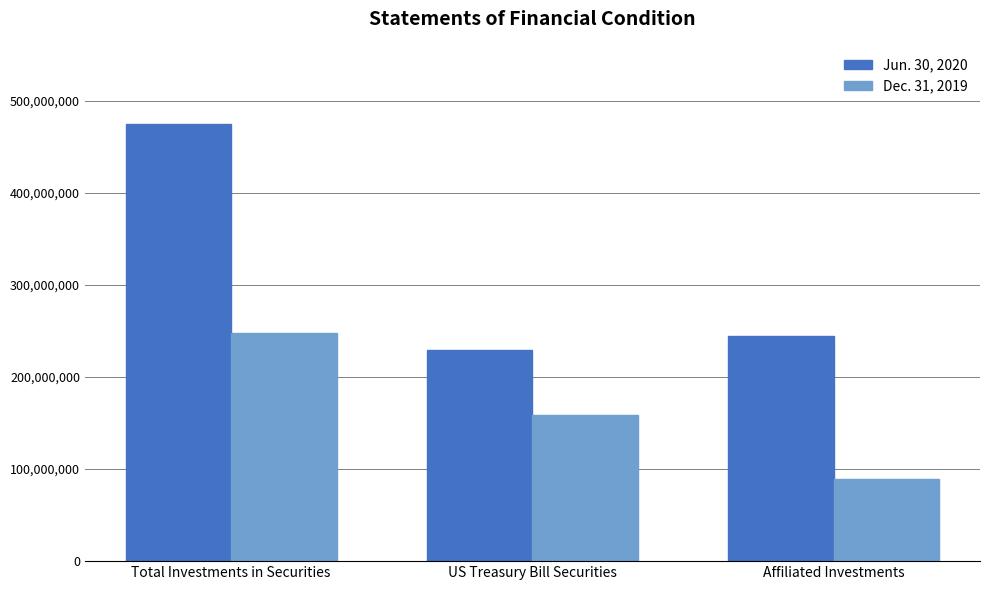

At which label does Jun. 30, 2020 first exceed 245182953?

Total Investments in Securities